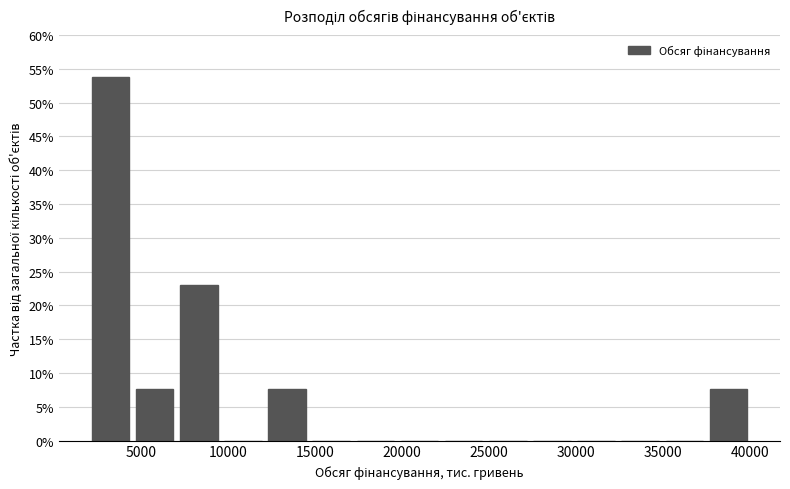

What is the height of the bar covering 4500 to 7000 on the x-axis? Neither the bar edges nor the heights are printed on the chart, so give them approximately, as read against the axes.

7.5